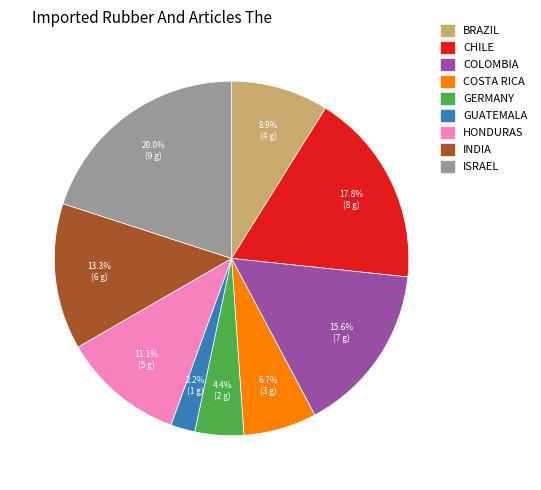

What is the smallest slice in the pie chart?

GUATEMALA